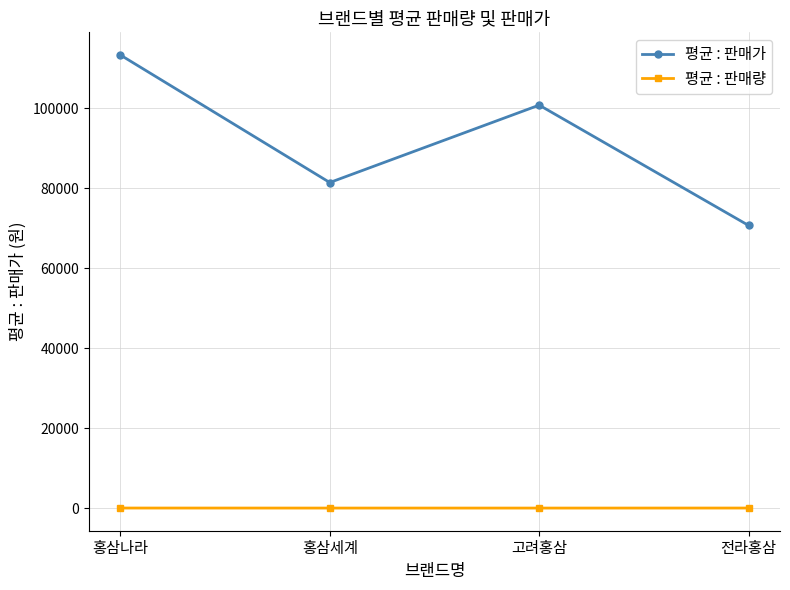

What is the average value of the 평균 : 판매가 series?

91525.6